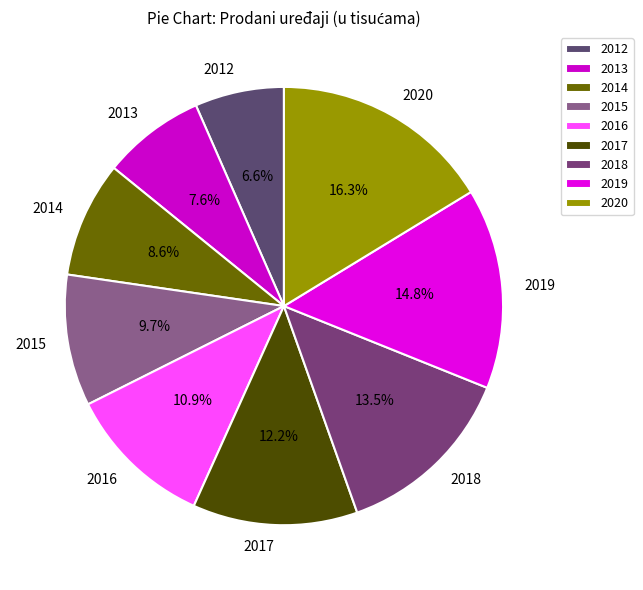

Combined, do 2015 and 2012 account for over 50%?

No